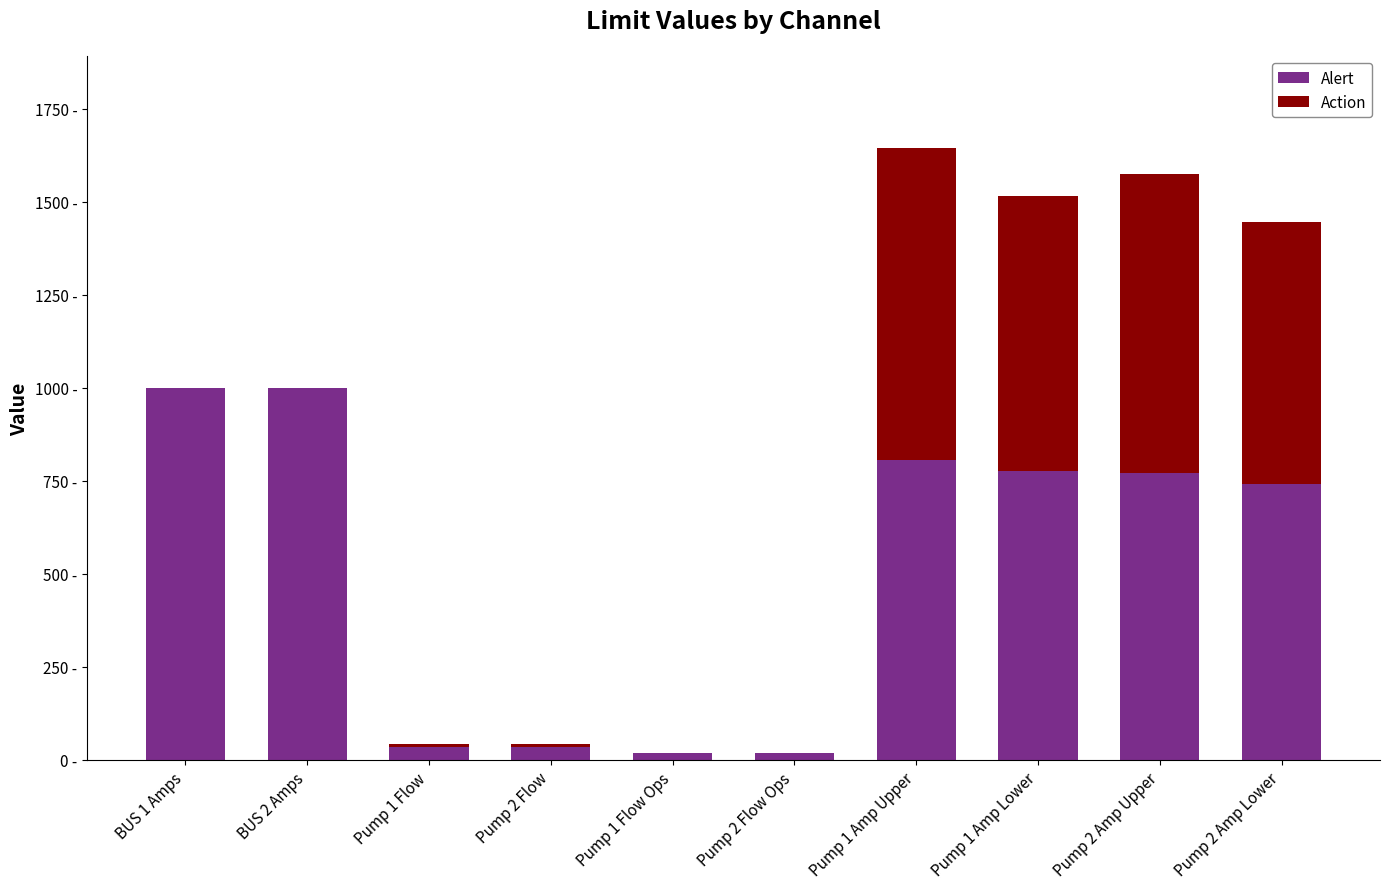

What is the sum of the Alert values at Pump 2 Amp Lower and Pump 2 Flow Ops?

758